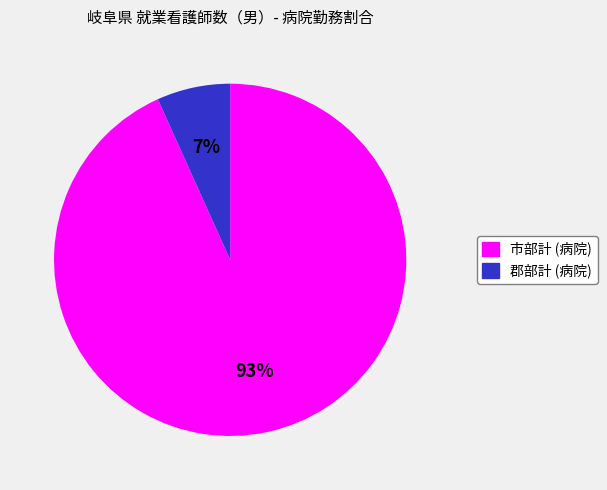

Is there any slice that represents more than half of the pie?

Yes